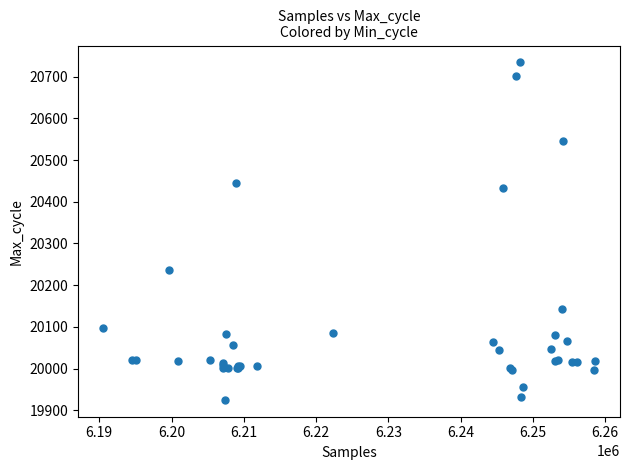

What Y value in the scatter plot is closest to 20329?

20236